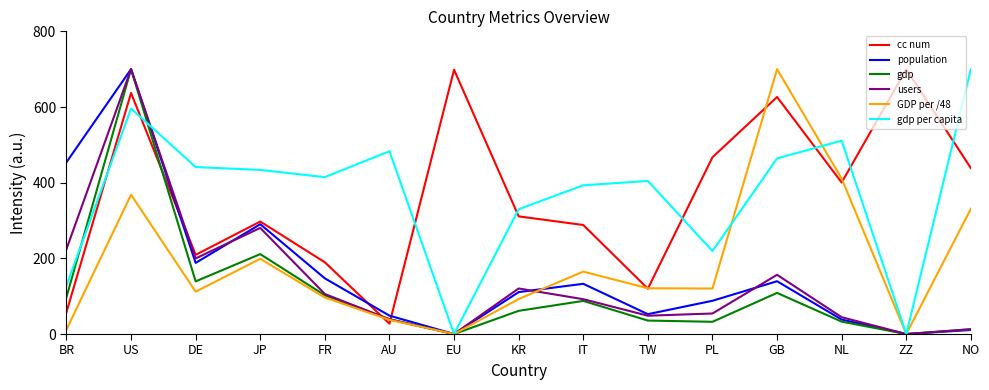

True or false: users and GDP per /48 intersect in this chart.

True